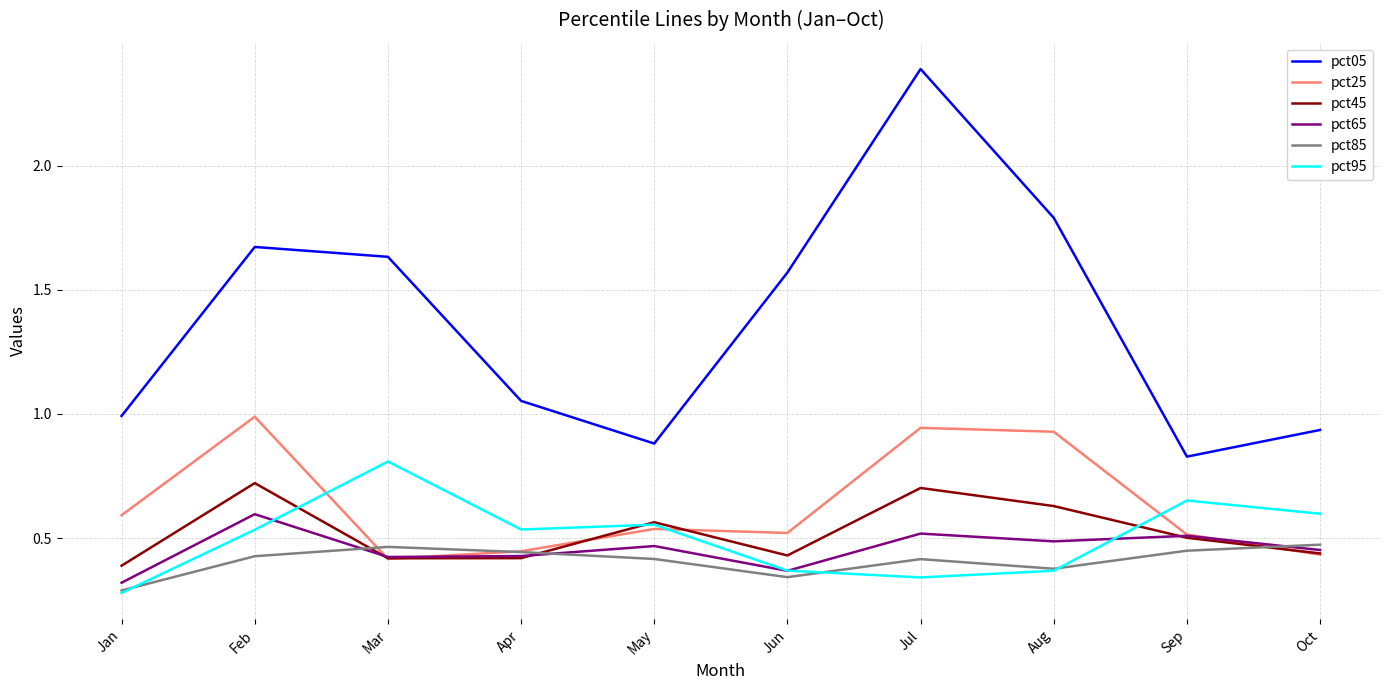

True or false: pct05 and pct85 cross at least once.

False